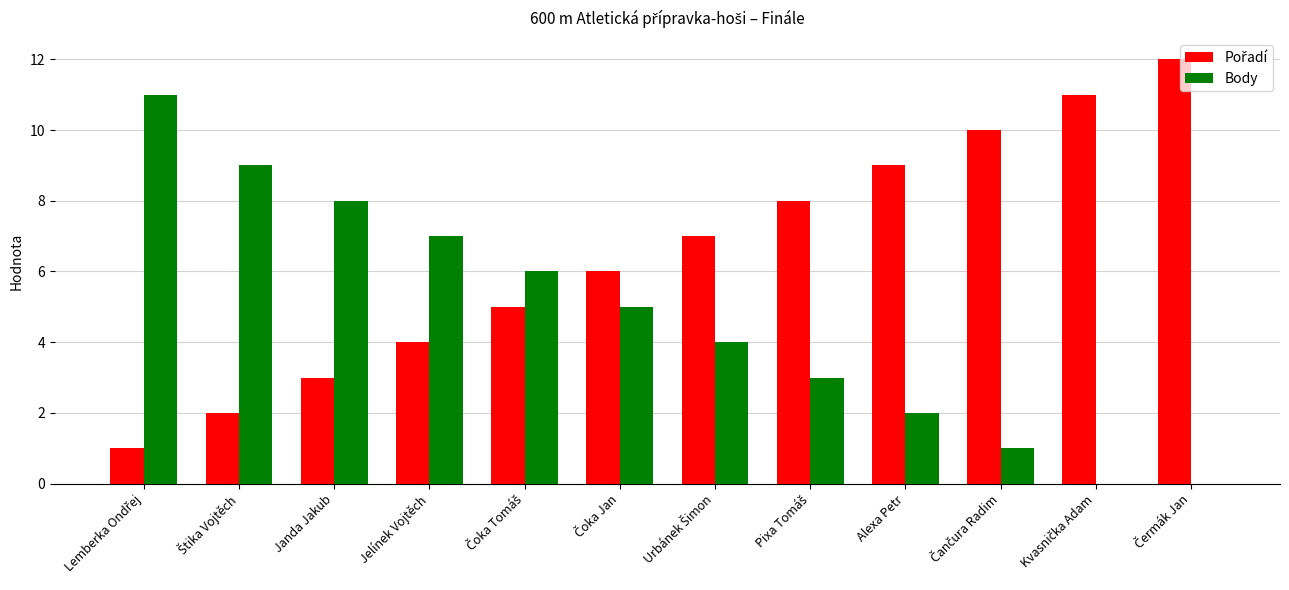

What is the greatest value displayed?

12